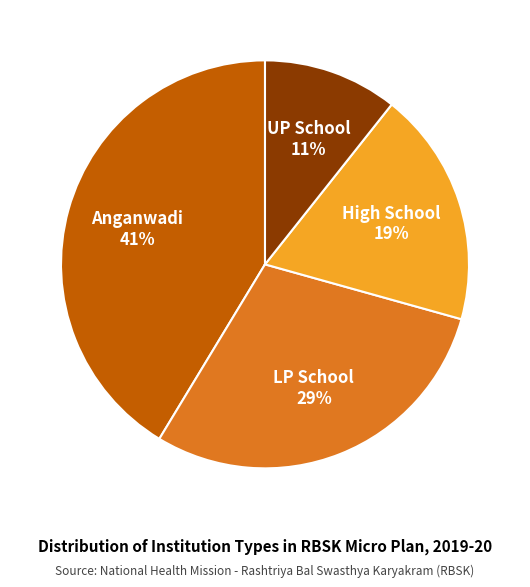

Rank the categories by value from lowest to highest.

UP School, High School, LP School, Anganwadi